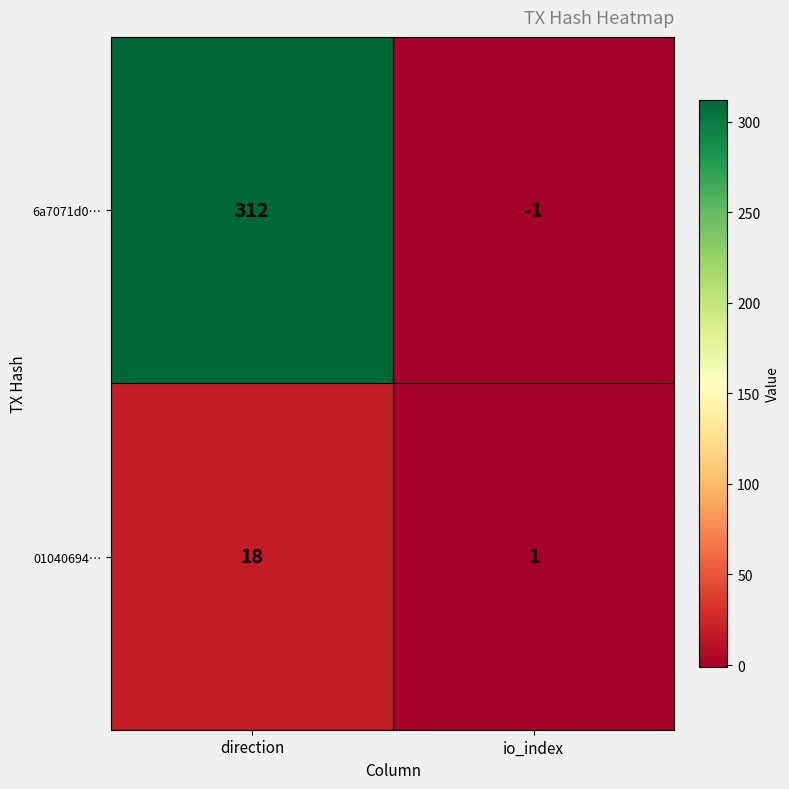

Between direction and io_index, which series saw the biggest shift?

6a7071d0…